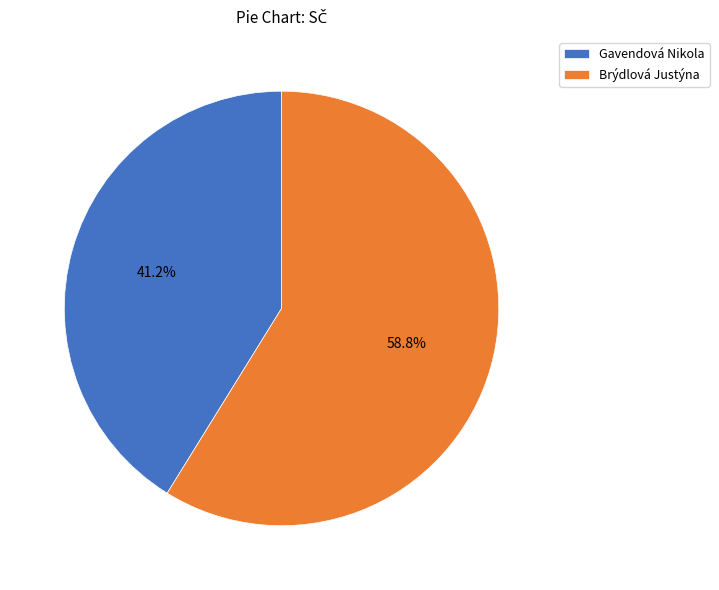

True or false: Gavendová Nikola accounts for 48% of the total.

False